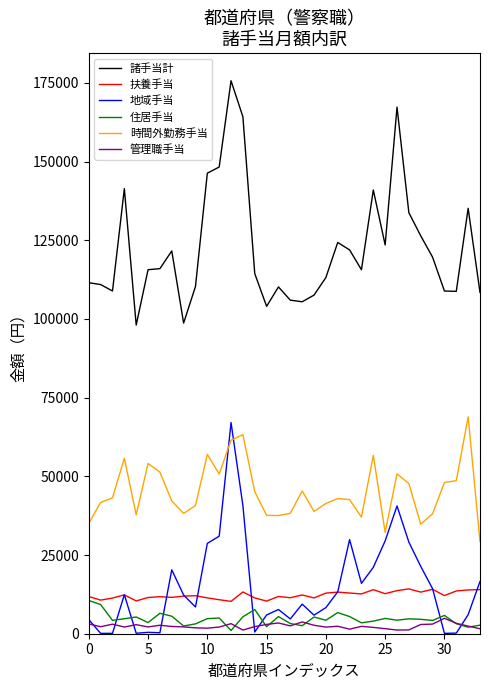

List the series in order of their peak value, lowest first.

管理職手当, 住居手当, 扶養手当, 地域手当, 時間外勤務手当, 諸手当計